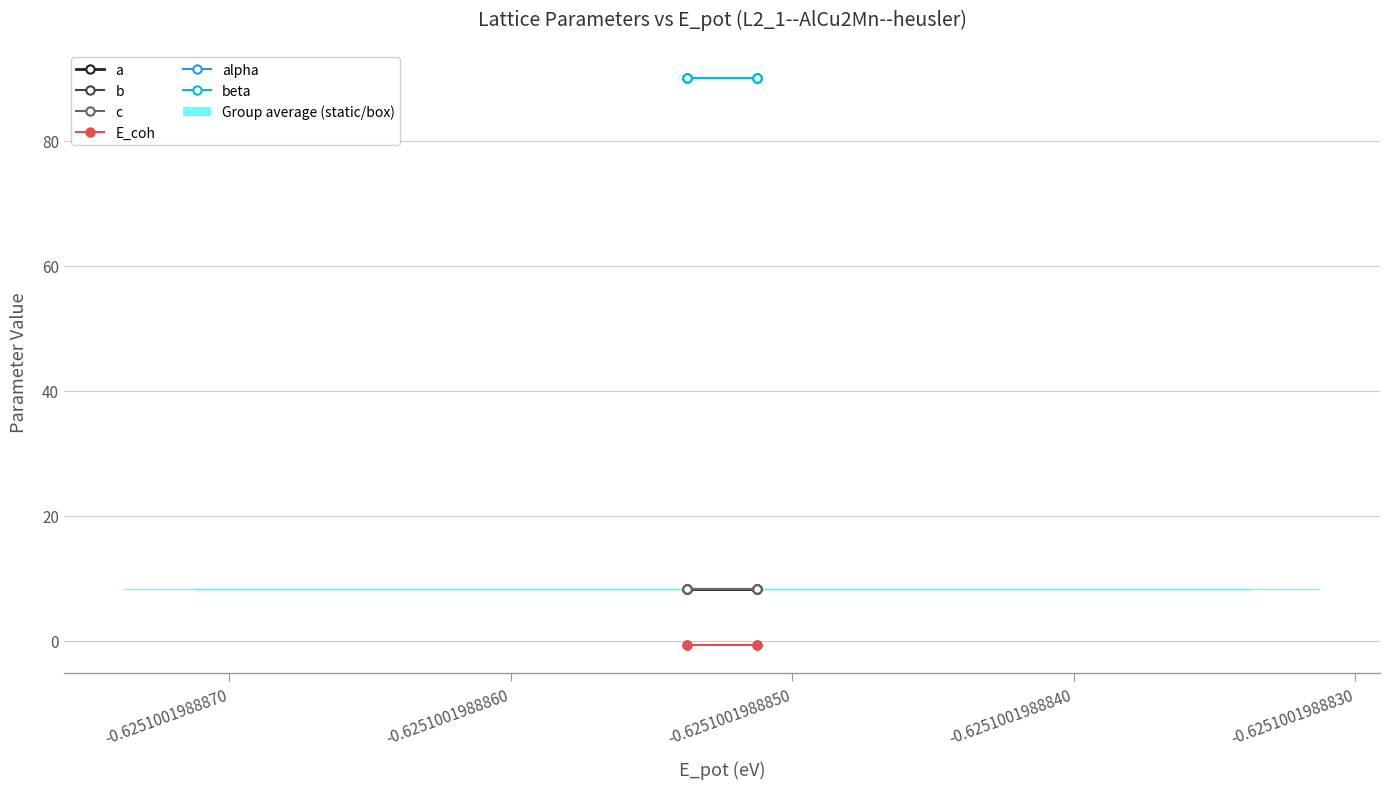

True or false: E_coh has more than 1 interior local peaks.

False